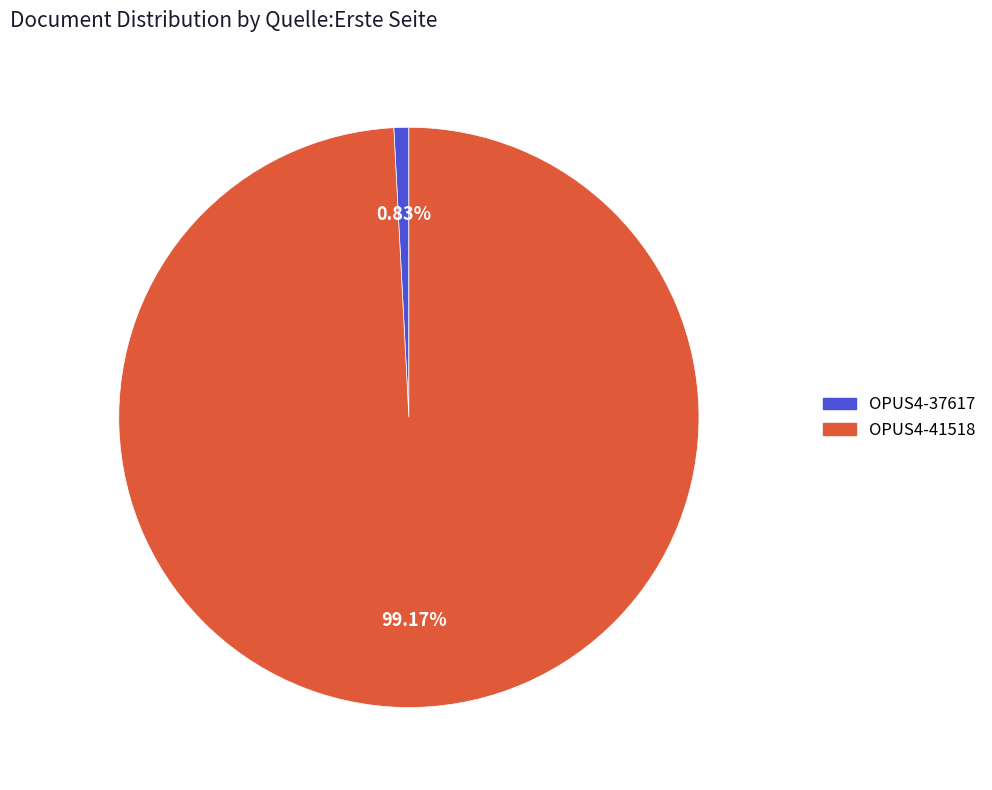

To the nearest percent, what is the combined percentage of OPUS4-37617 and OPUS4-41518?

100%